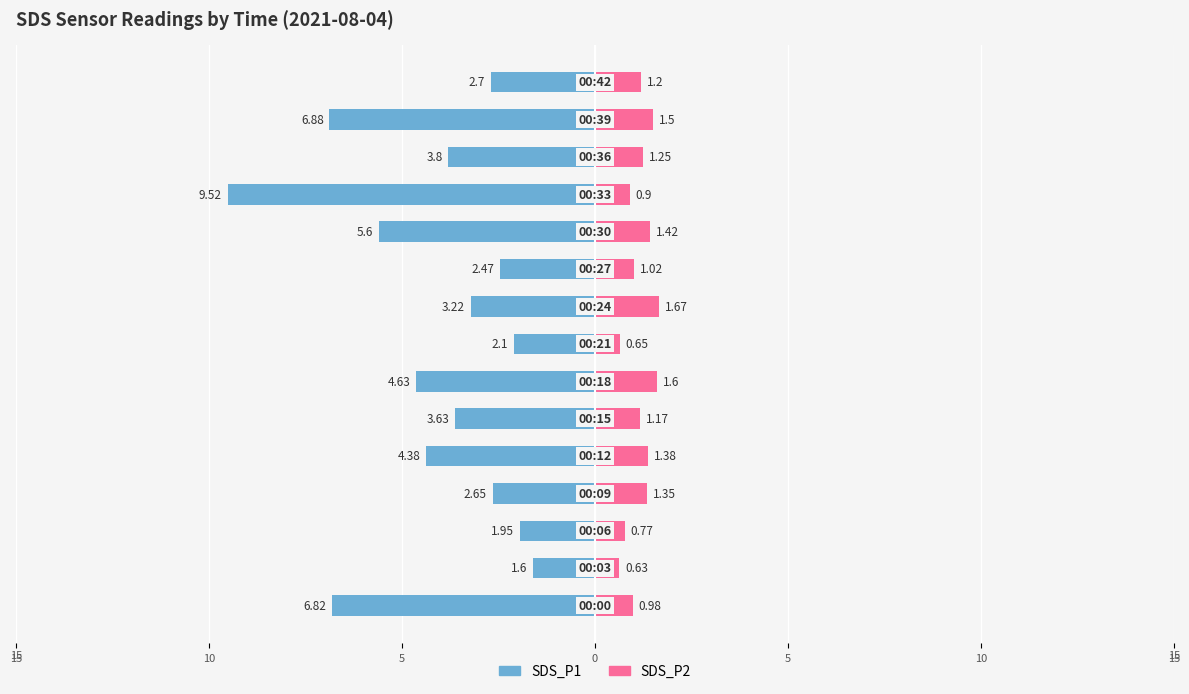

How many bars are there in each group?

2